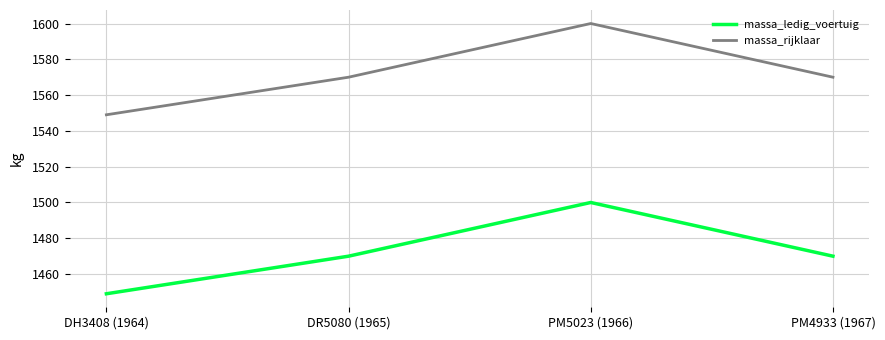

How many interior local peaks does the massa_ledig_voertuig series have?

1